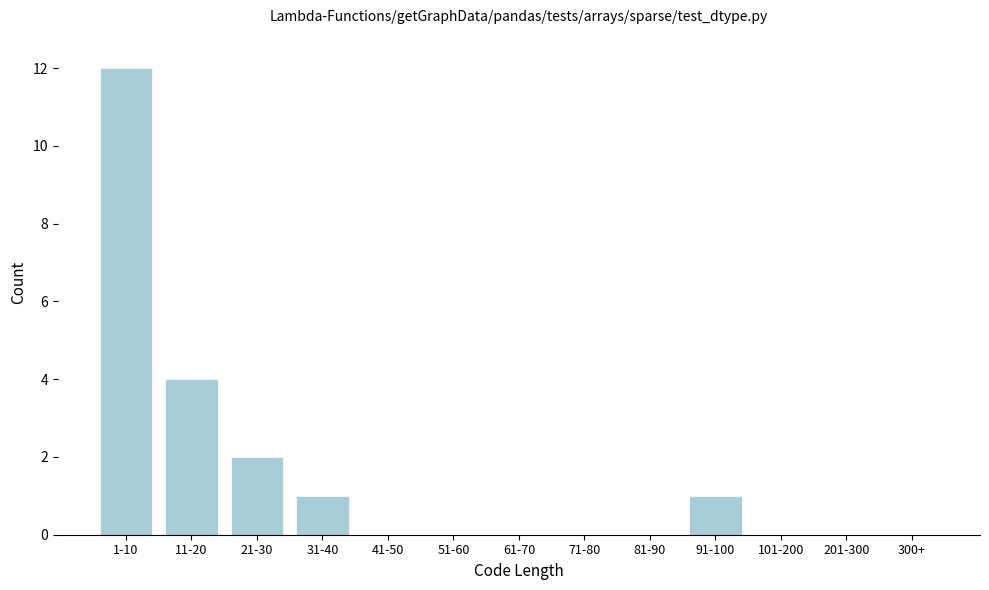

Reading left to right, extract all data points from this chart.

1-10=12	11-20=4	21-30=2	31-40=1	41-50=0	51-60=0	61-70=0	71-80=0	81-90=0	91-100=1	101-200=0	201-300=0	300+=0